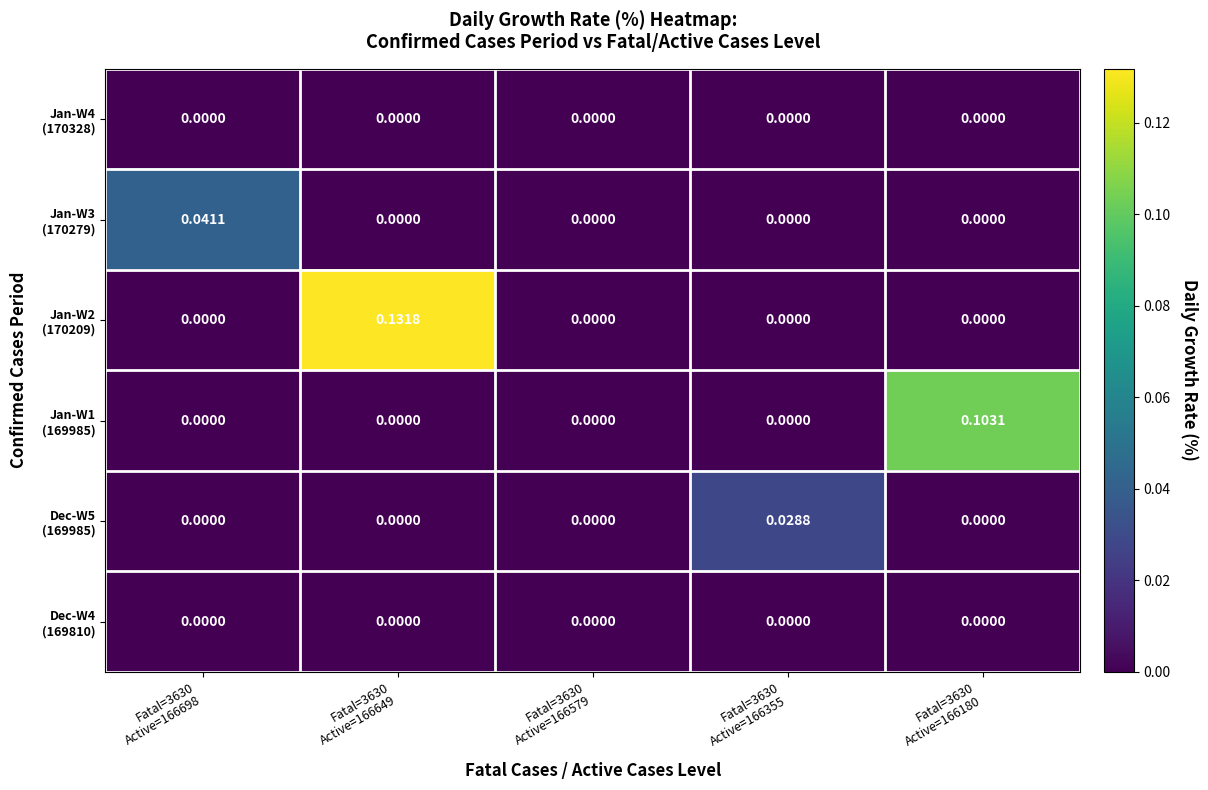

Count the number of data series in this chart.

6